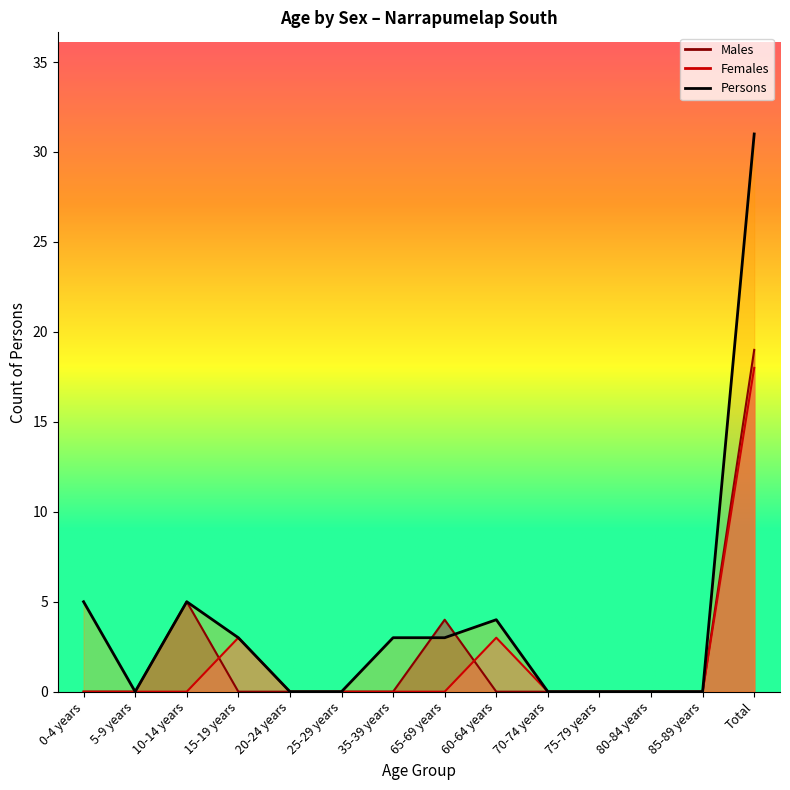

What is the total value across all series at 15-19 years?

6